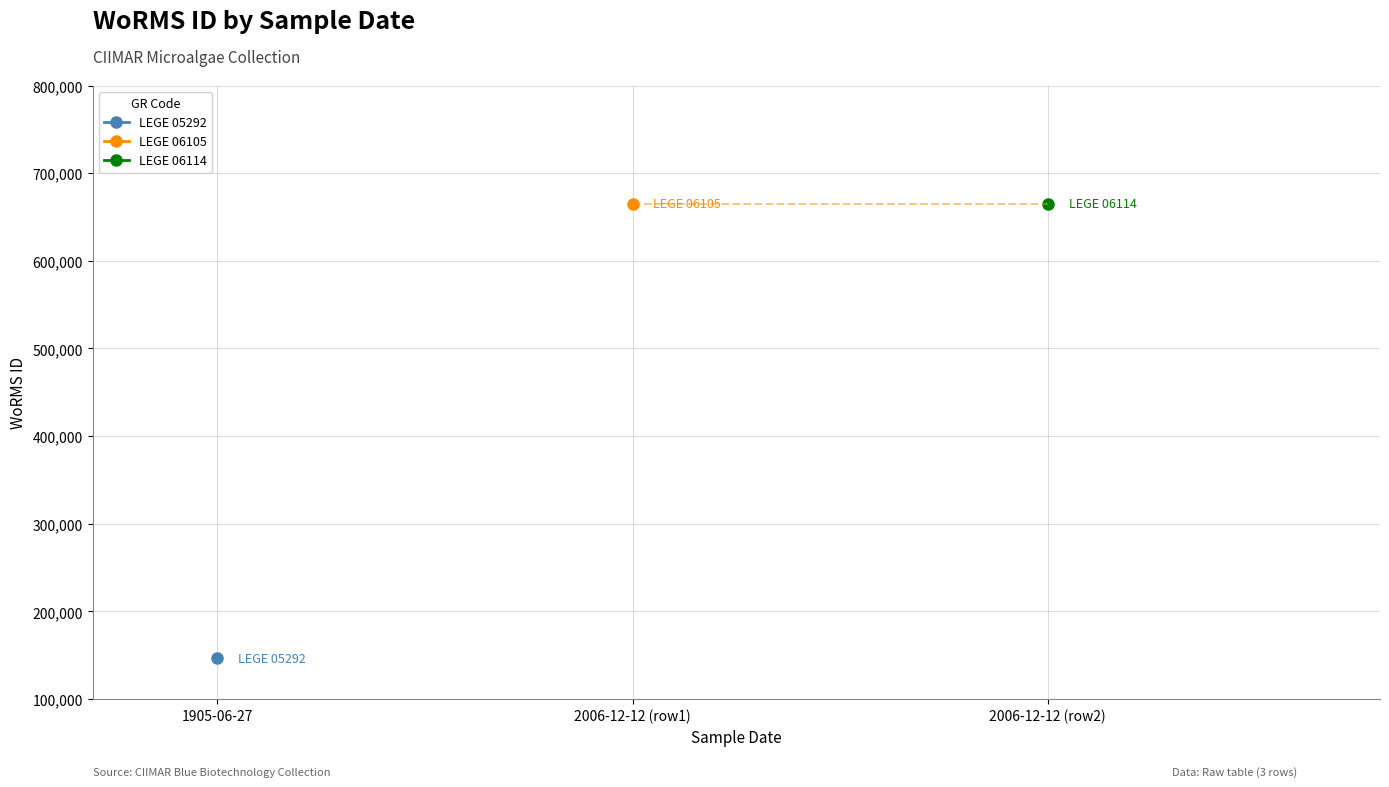

What is the greatest value displayed?

665240